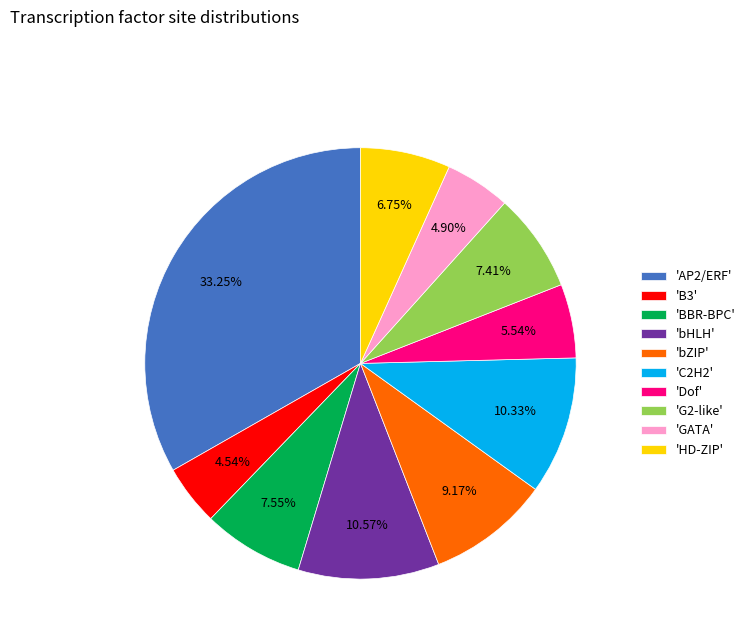

Is there any slice that represents more than half of the pie?

No